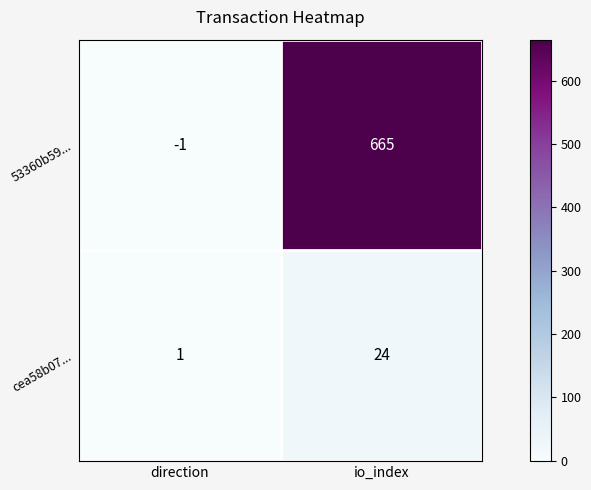

What is the spread (max minus min) of values at io_index?

641